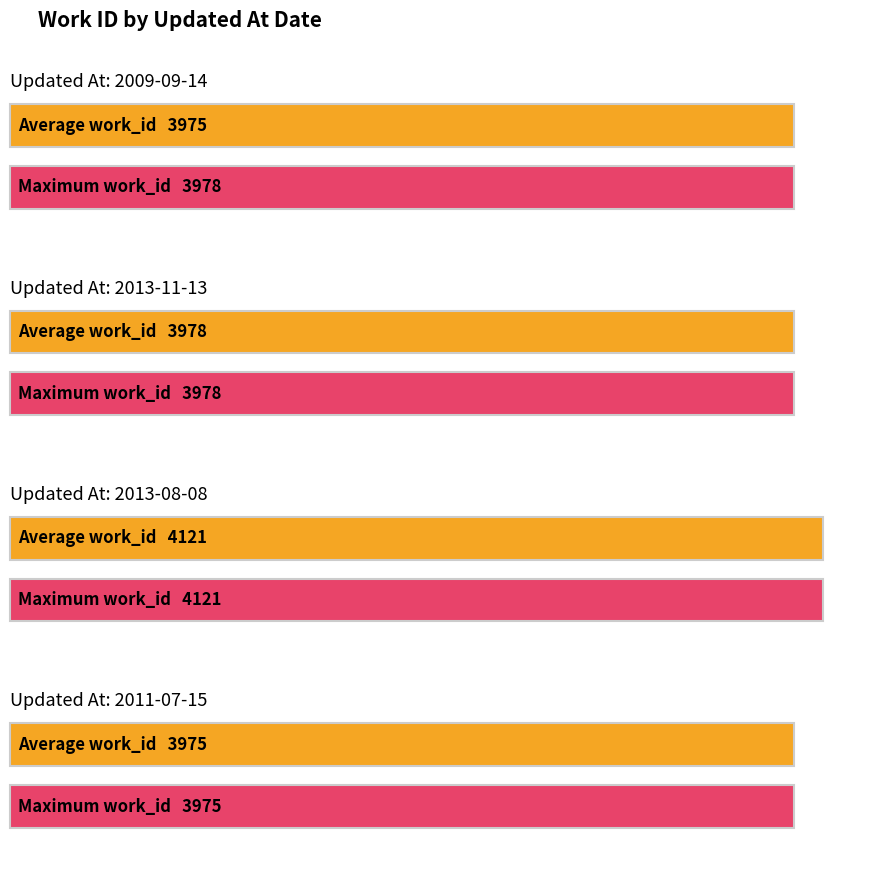

Which has a higher value, 2011-07-15 or 2009-09-14?

2011-07-15